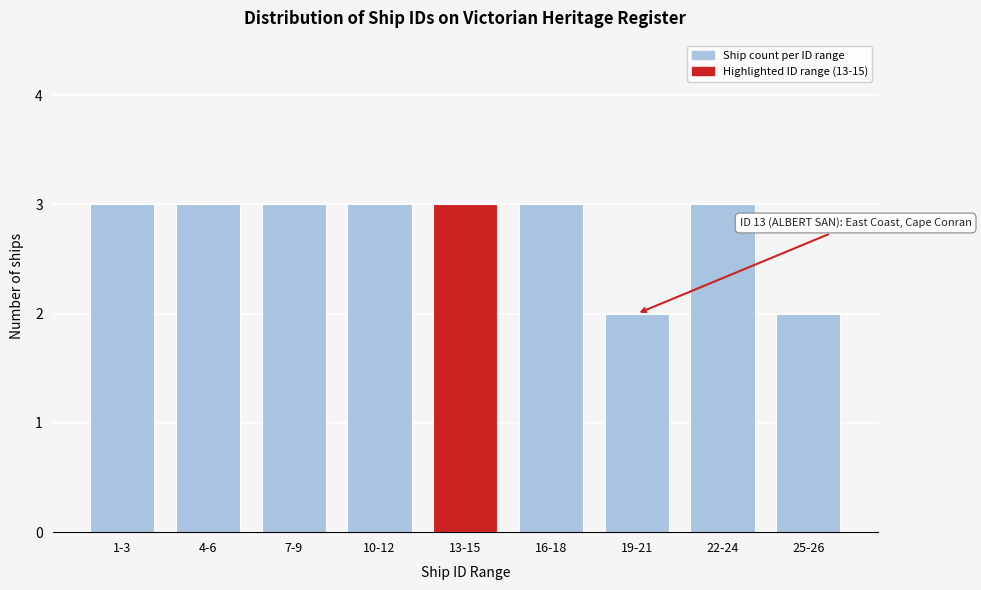

Reading left to right, list all the values displayed in this chart.

1-3=3	4-6=3	7-9=3	10-12=3	13-15=3	16-18=3	19-21=2	22-24=3	25-26=2